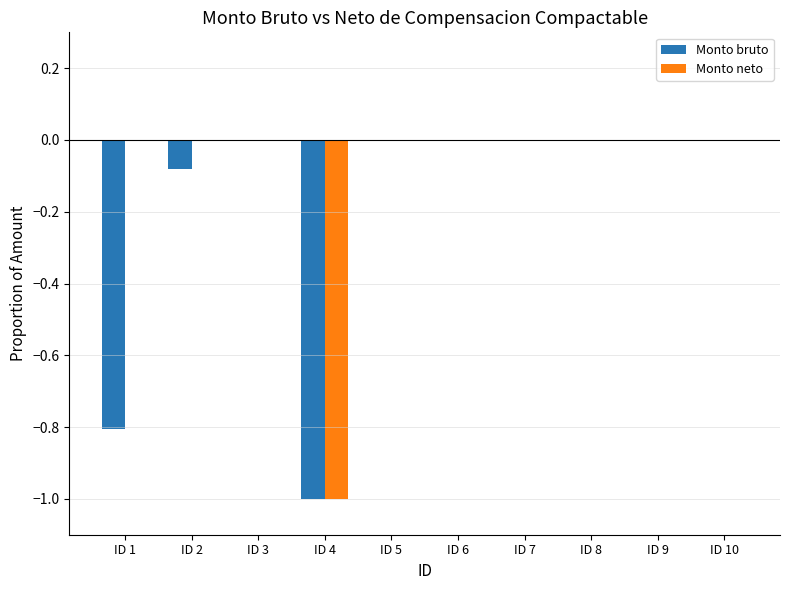

How many groups of bars are there?

10